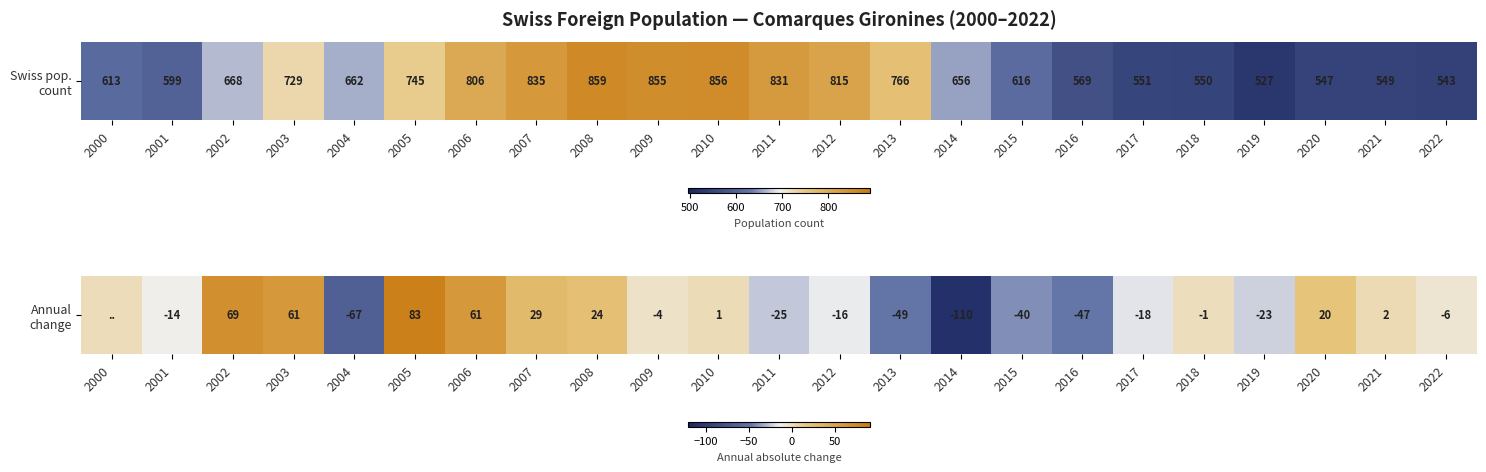

What is the difference between the maximum and minimum values?

193